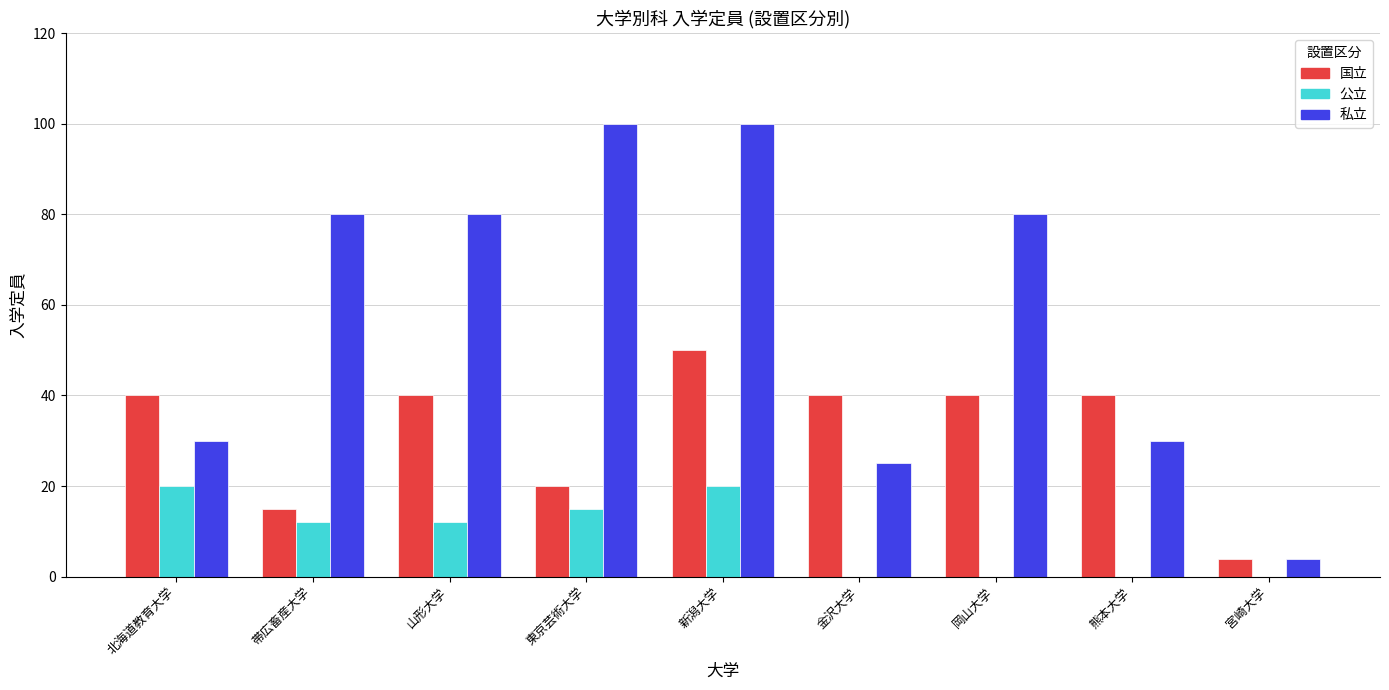

What is the highest value of the 国立 series?

50